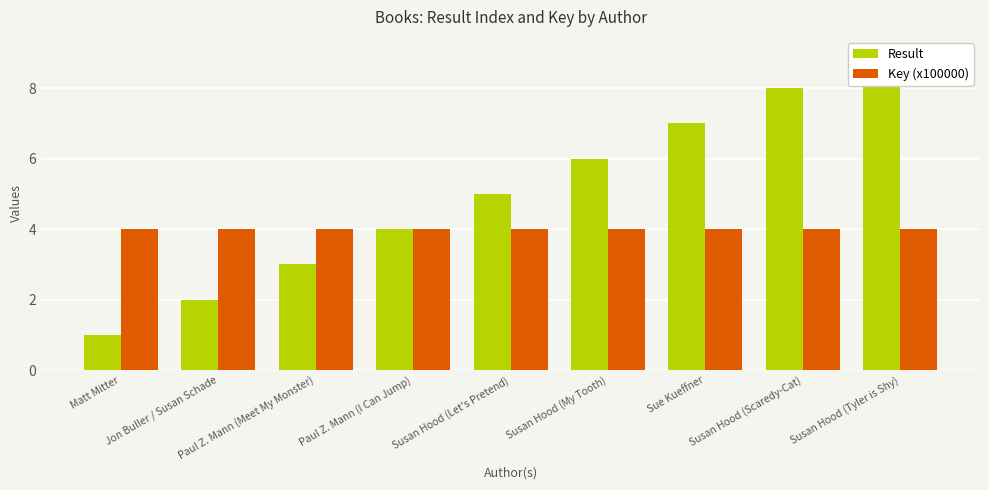

Count the number of categories in the chart.

9